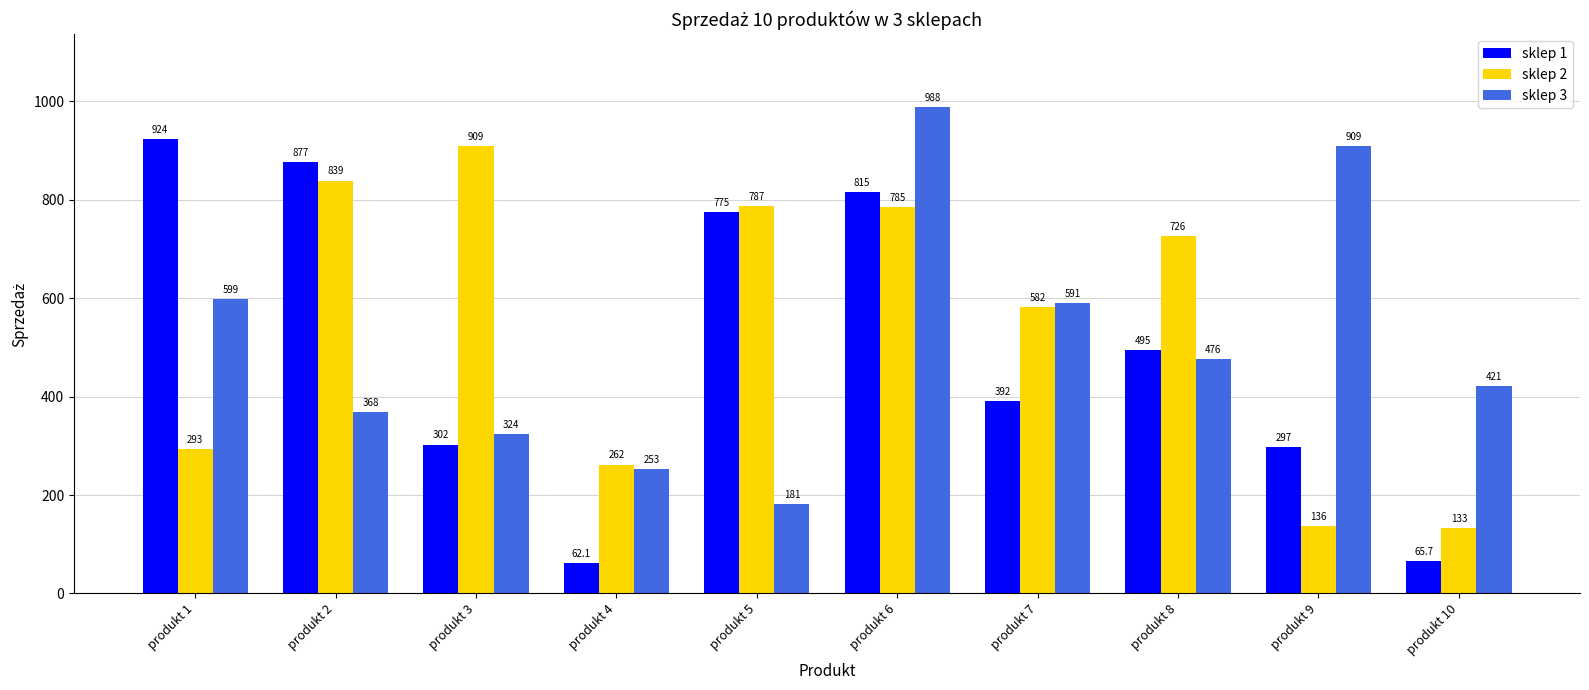

Rank the categories by sklep 2 value from highest to lowest.

produkt 3, produkt 2, produkt 5, produkt 6, produkt 8, produkt 7, produkt 1, produkt 4, produkt 9, produkt 10